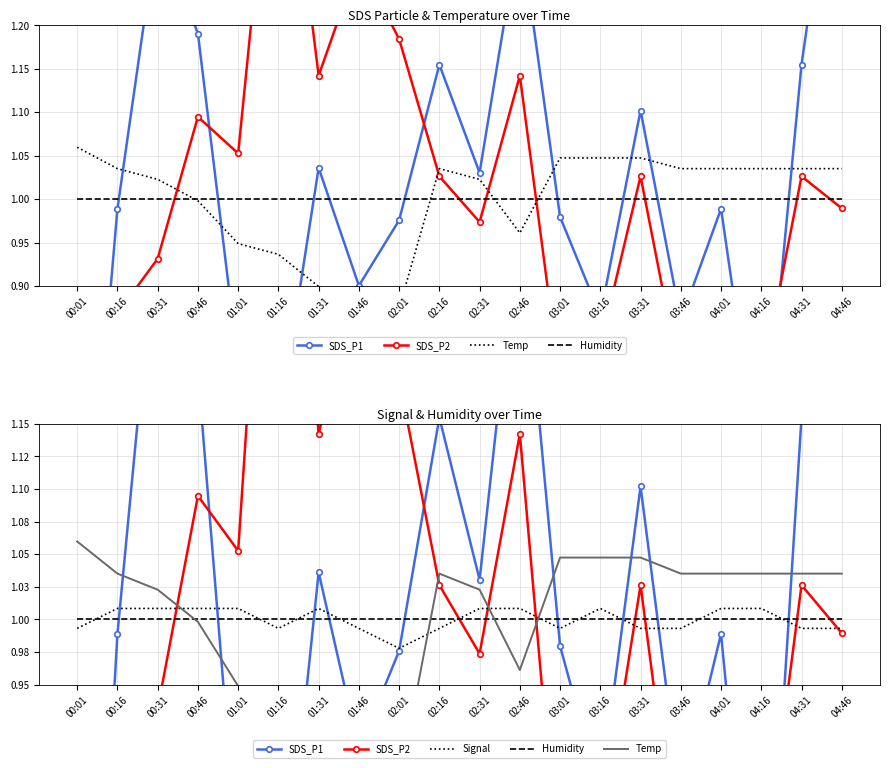

List the series in order of their peak value, lowest first.

Humidity, Signal, Temp, SDS_P1, SDS_P2